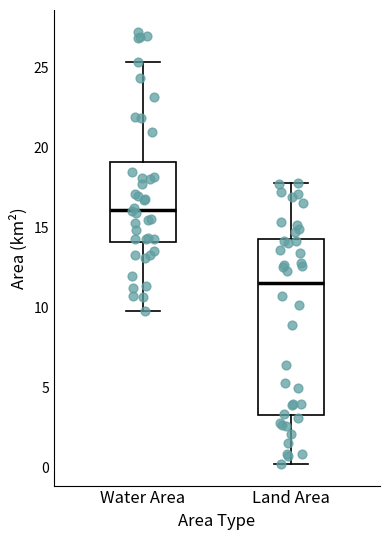

Reading left to right, read every box against the y-axis: the position of its median line, the range the box covers, and the ends of its whiskers. The values are not printed on the chart, so give them approximately, as read against the axis.

Water Area: median 16.0, box 14.0 to 19.0, whiskers 10.0 to 25.5
Land Area: median 11.5, box 3.5 to 14.5, whiskers 0.5 to 18.0